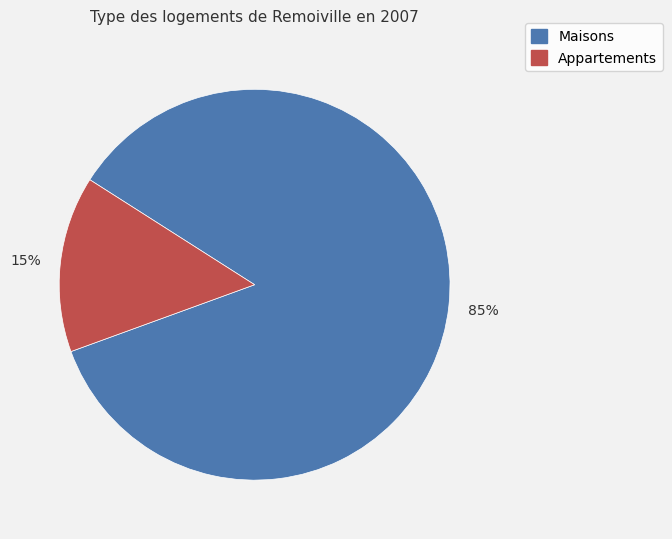

To the nearest percent, what is the average slice percentage?

50%